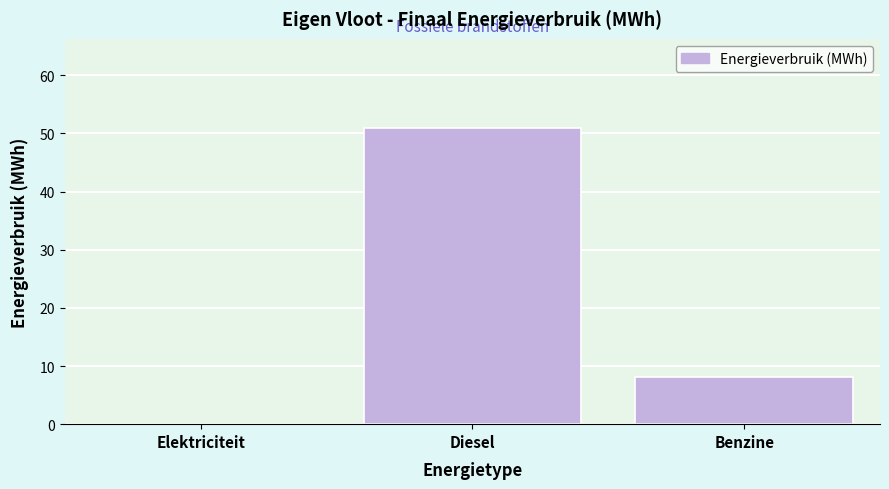

Reading right to left, extract all data points from this chart.

Benzine=8.1	Diesel=51.0	Elektriciteit=0.0